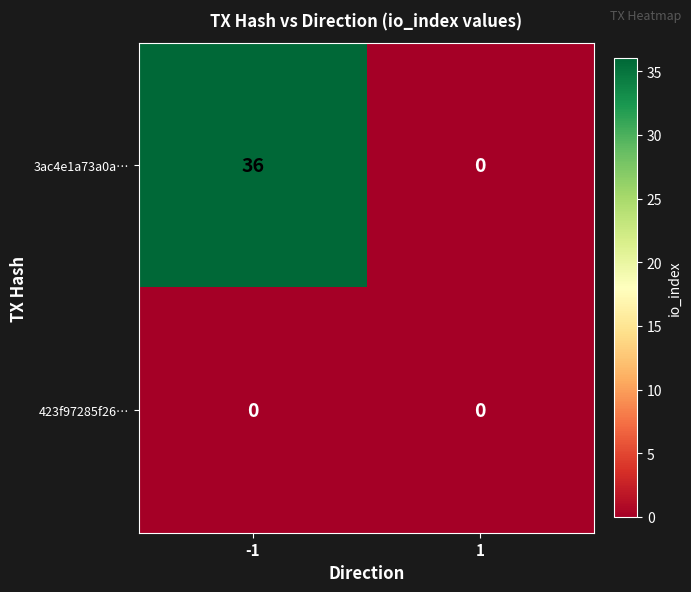

Count the number of data series in this chart.

2